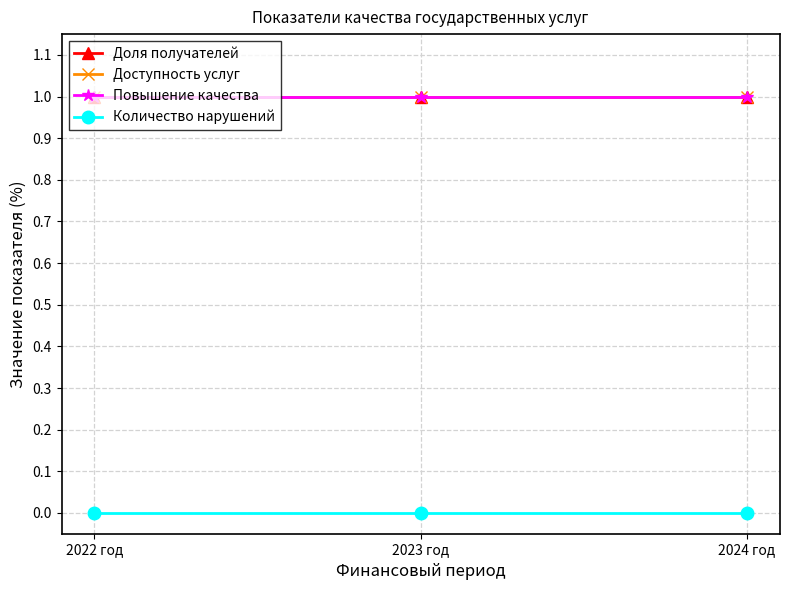

What is the highest value of the Повышение качества series?

1